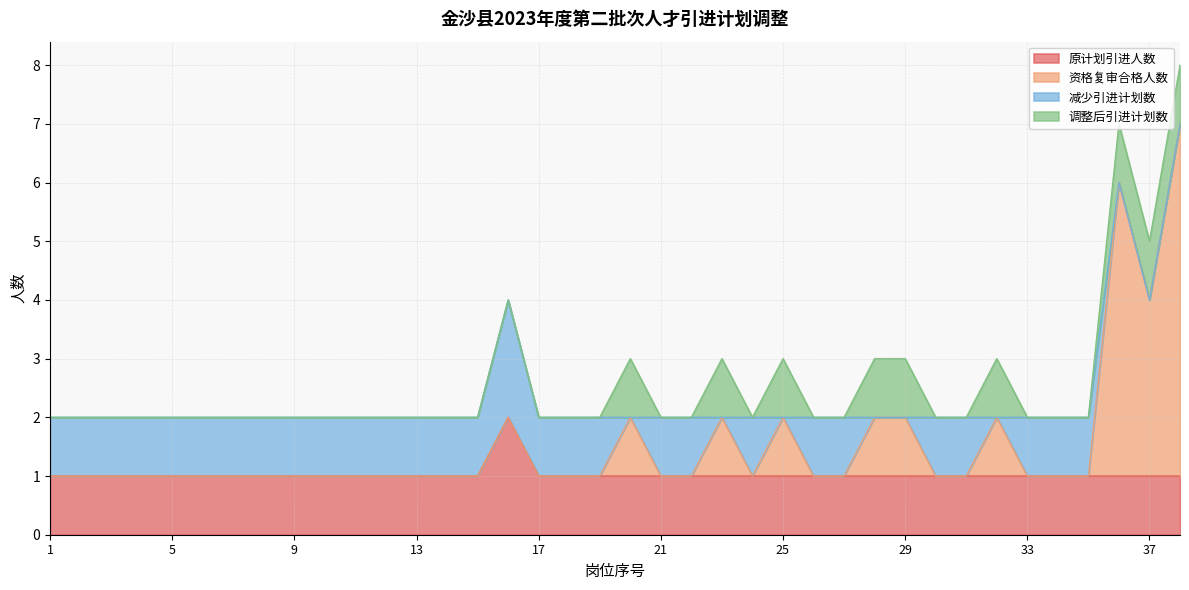

What are all the series names shown in the legend?

原计划引进人数, 资格复审合格人数, 减少引进计划数, 调整后引进计划数